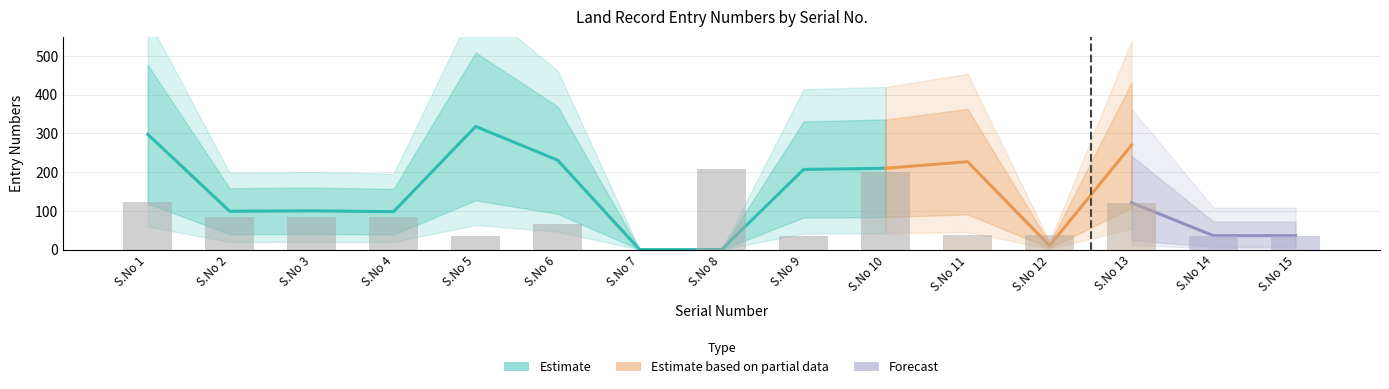

What is the average value of the Entry_No_Microfilmed series?

79